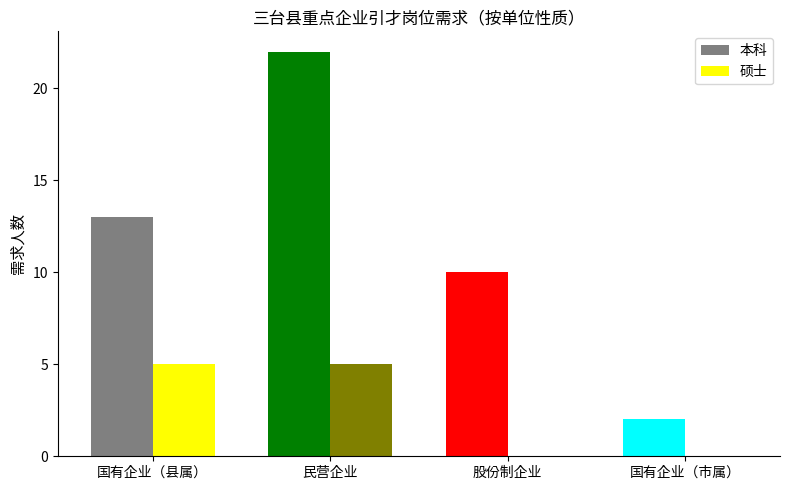

How many data points does each series have?

4